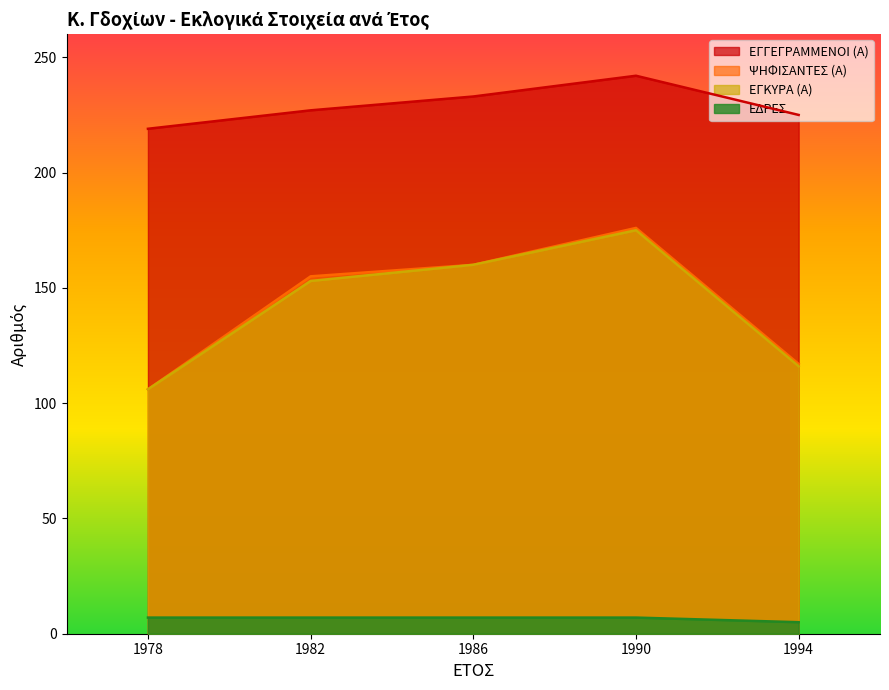

At which label does ΕΓΚΥΡΑ (Α) first exceed 153?

1986